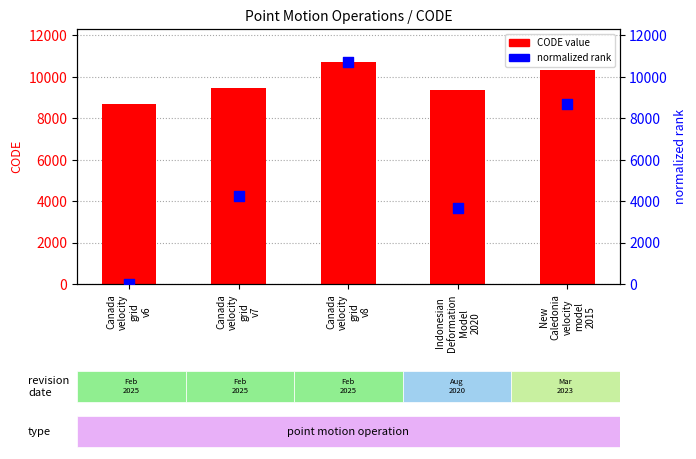

Is the value of CODE value at Indonesian
Deformation
Model
2020 greater than the value of normalized rank at New
Caledonia
velocity
model
2015?

Yes